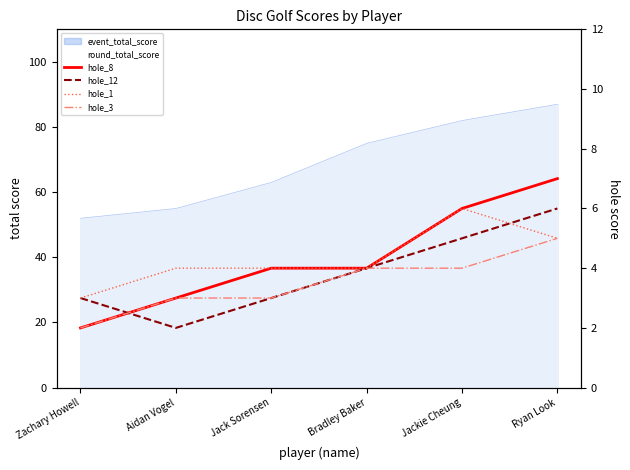

Rank the series by their maximum value, from lowest to highest.

hole_3, hole_12, hole_1, hole_8